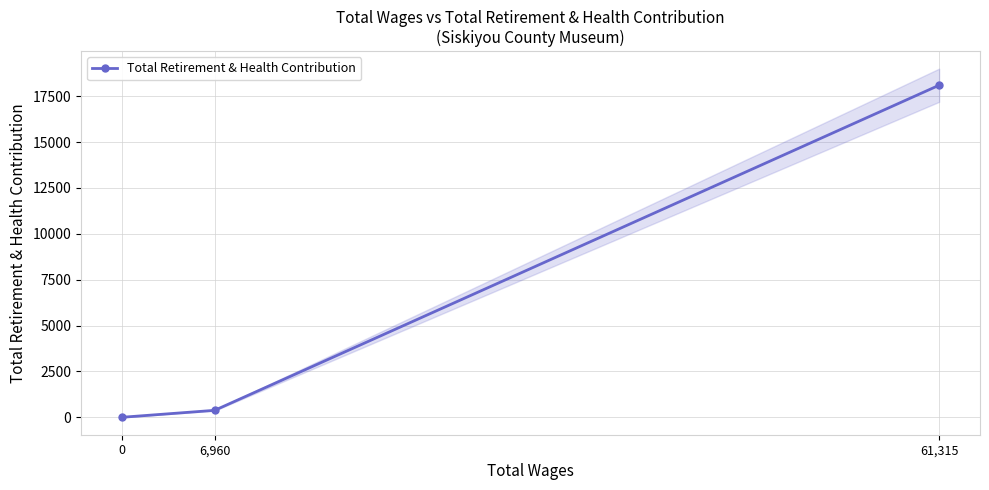

List the labels in order of value, smallest first.

0, 6,960, 61,315